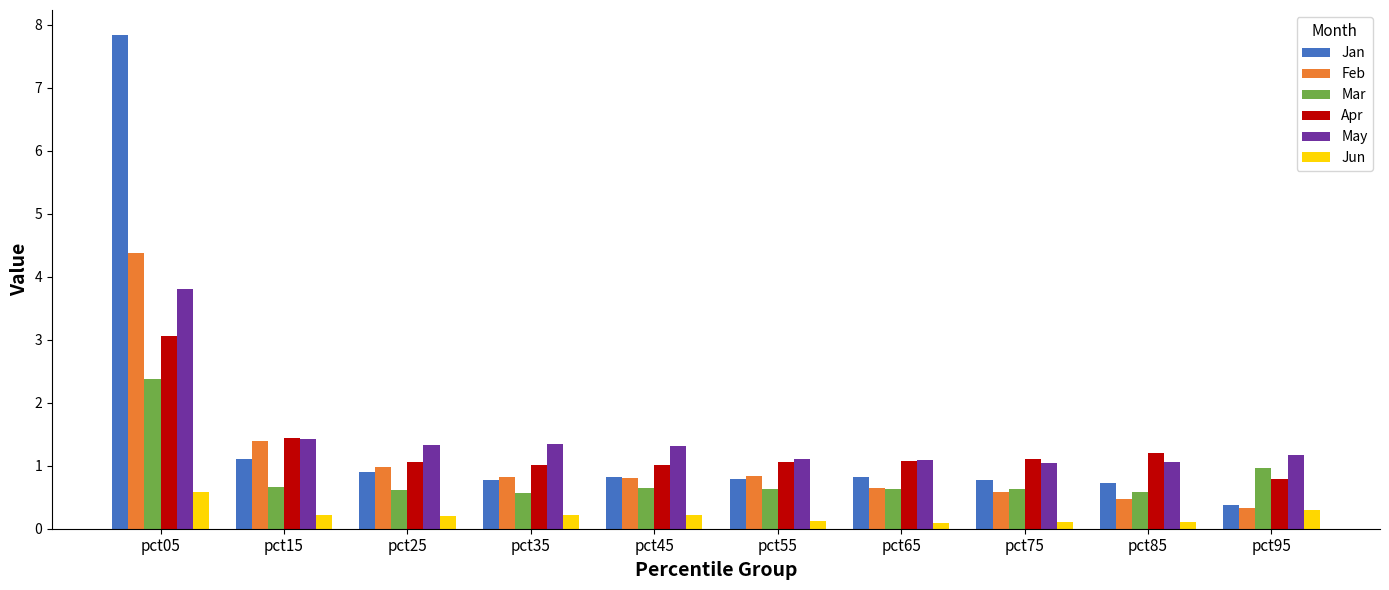

At which label is May closest to 2?

pct15